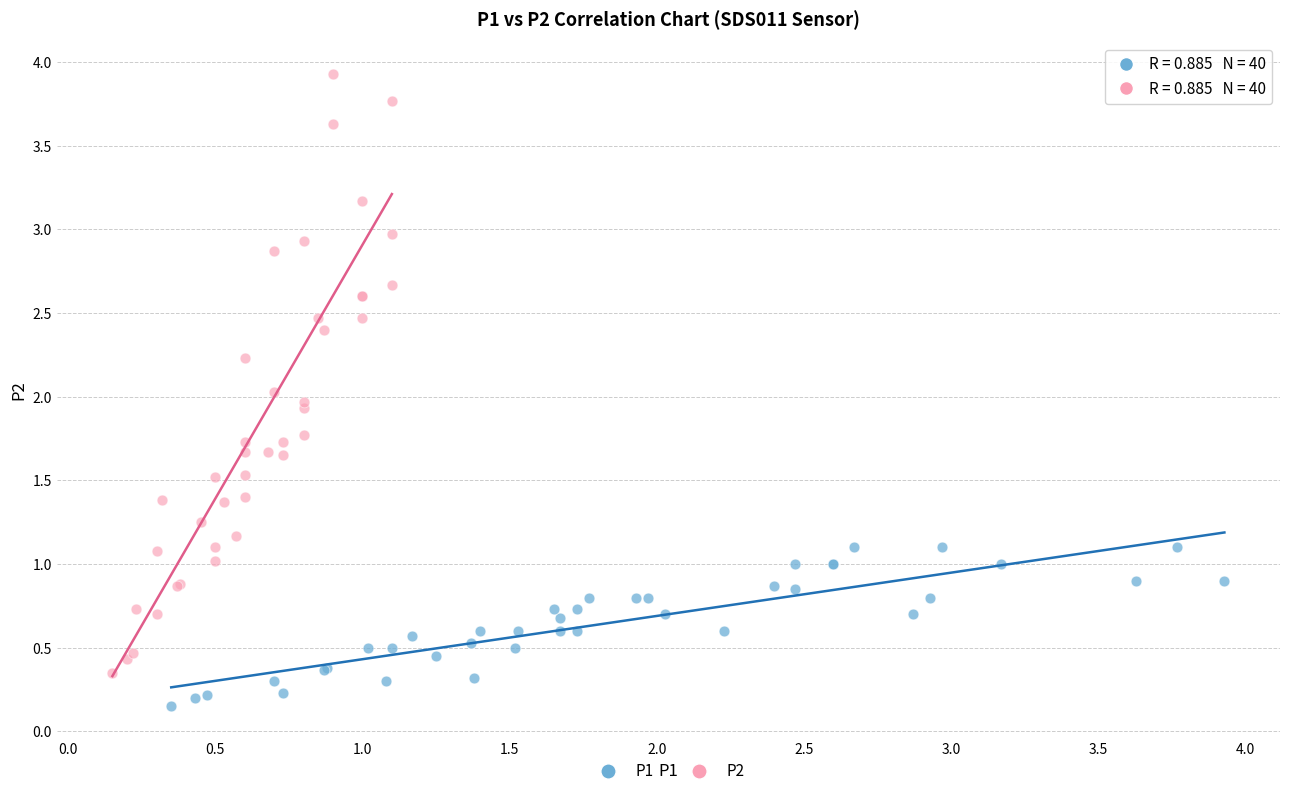

Which series contains the highest Y value?

P2